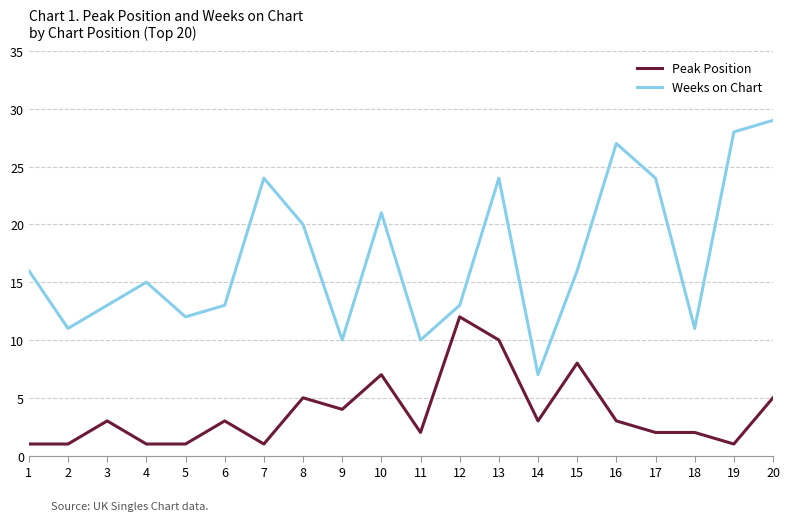

Which series has the widest spread of values?

Weeks on Chart